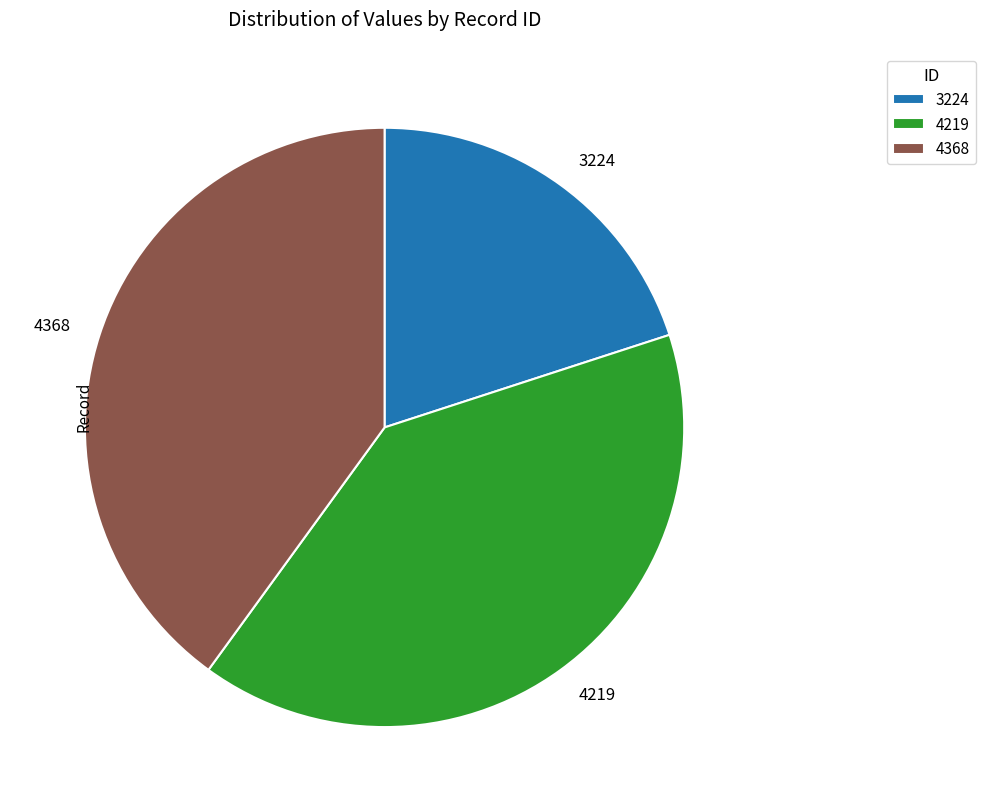

Is there any slice that represents more than half of the pie?

No